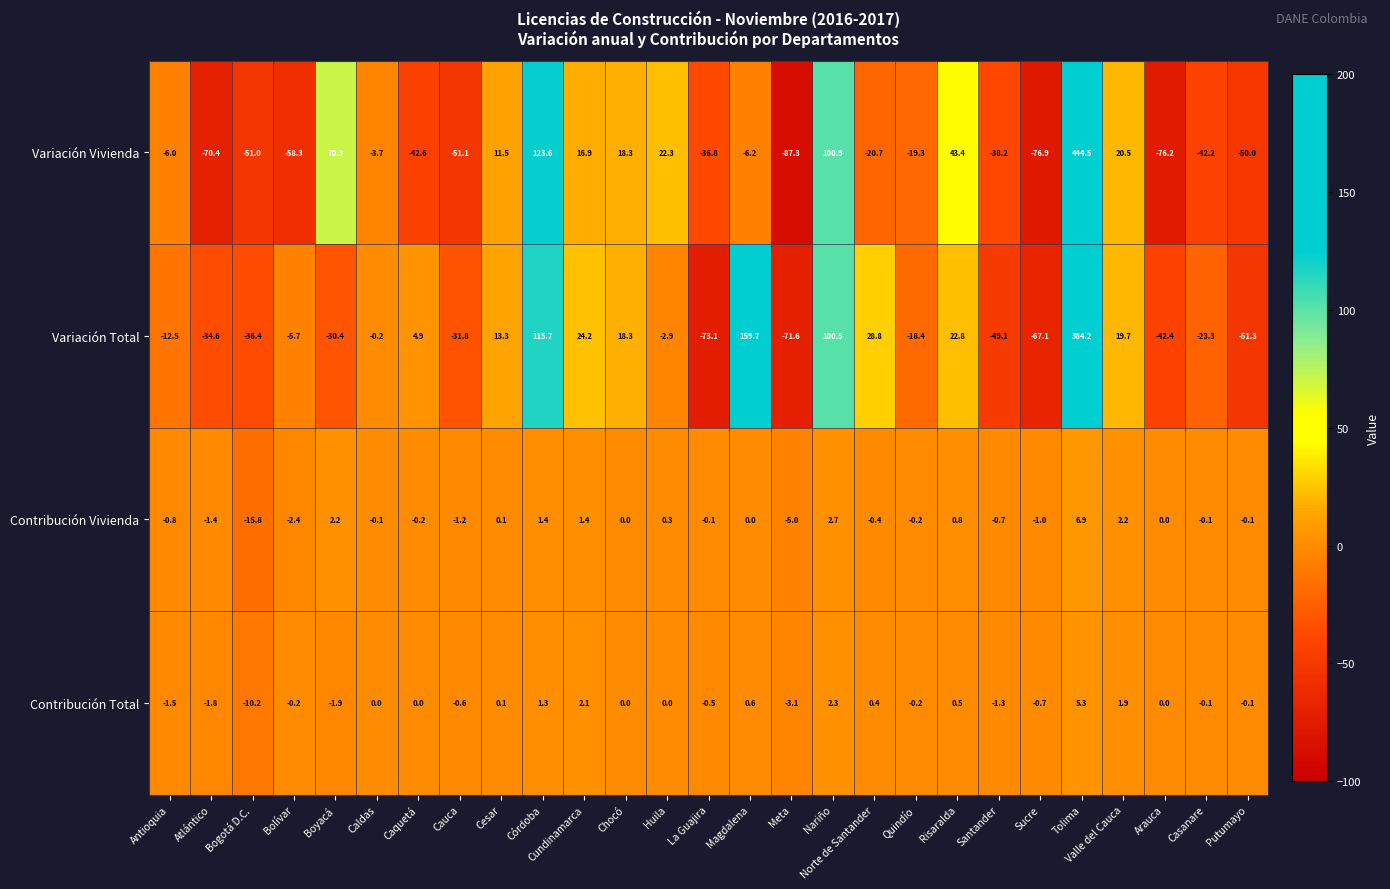

How many data points in Contribución Total are less than 0?

13